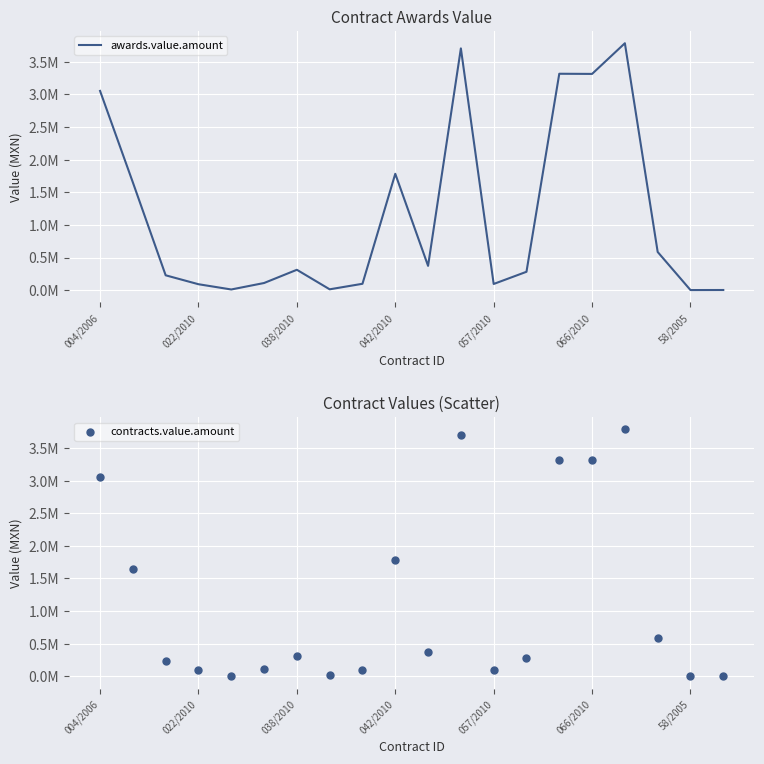

Is the value of contracts.value.amount at 057/2010 greater than the value of awards.value.amount at 11?

No